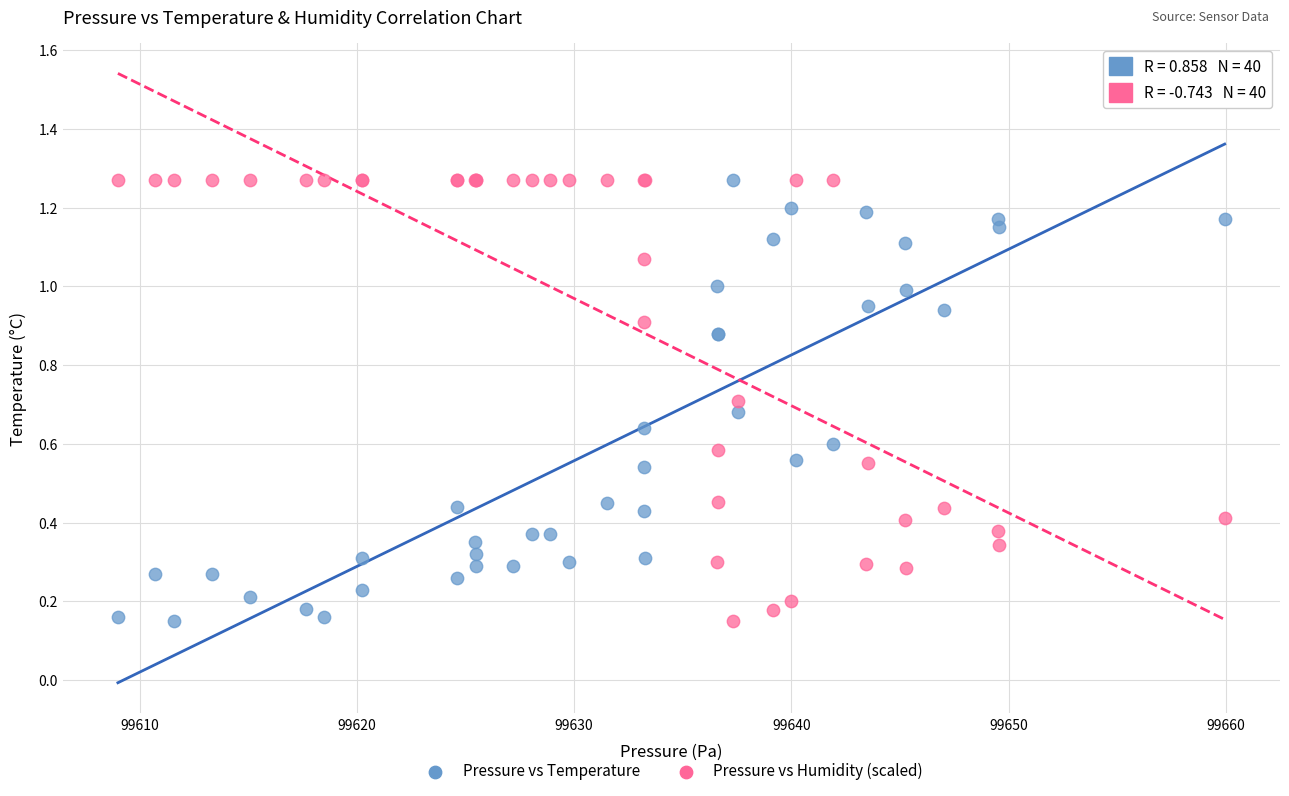

What is the X range (max minus min) for the scatter plot?

50.9